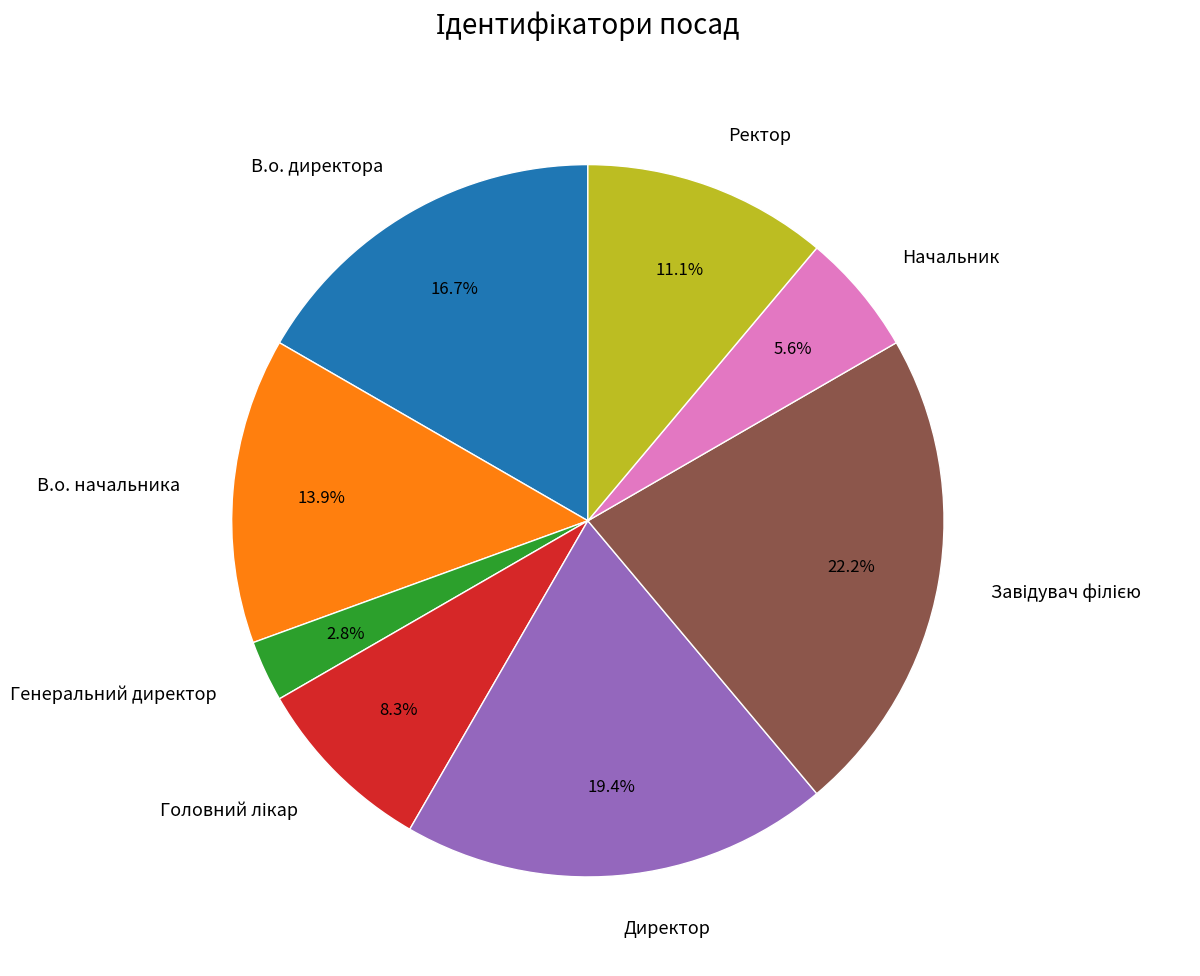

How many slices are in this pie chart?

8